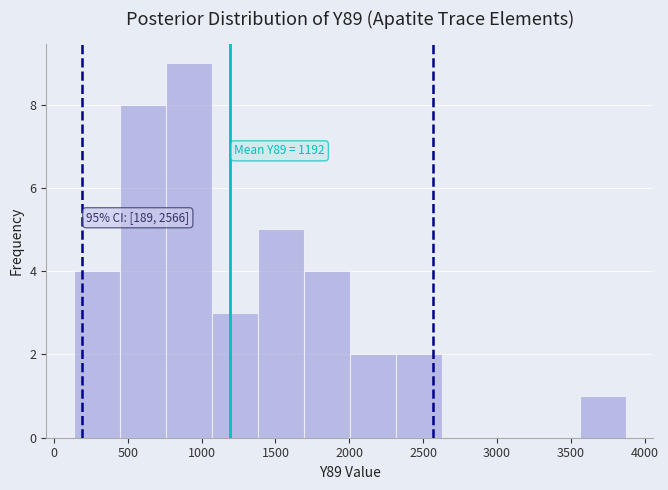

Over which range of the x-axis is the bar tallest?

750 to 1050